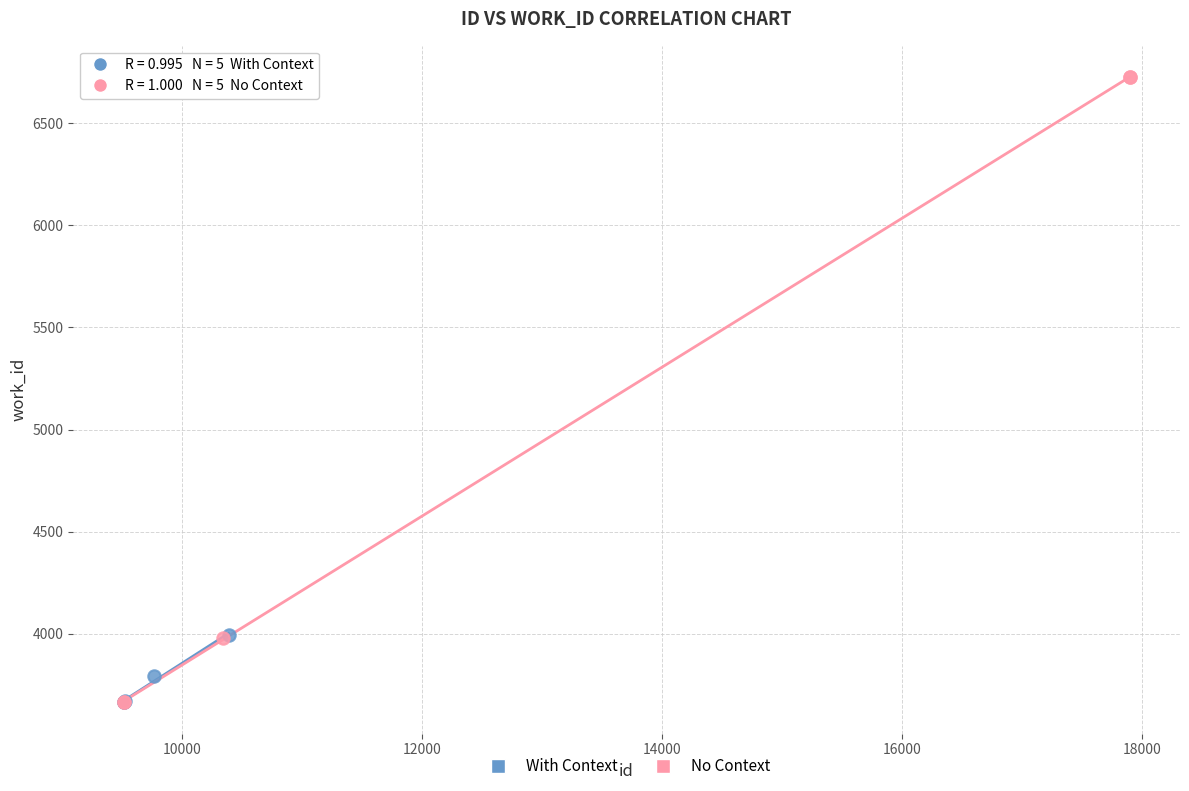

Which series contains the highest Y value?

No Context